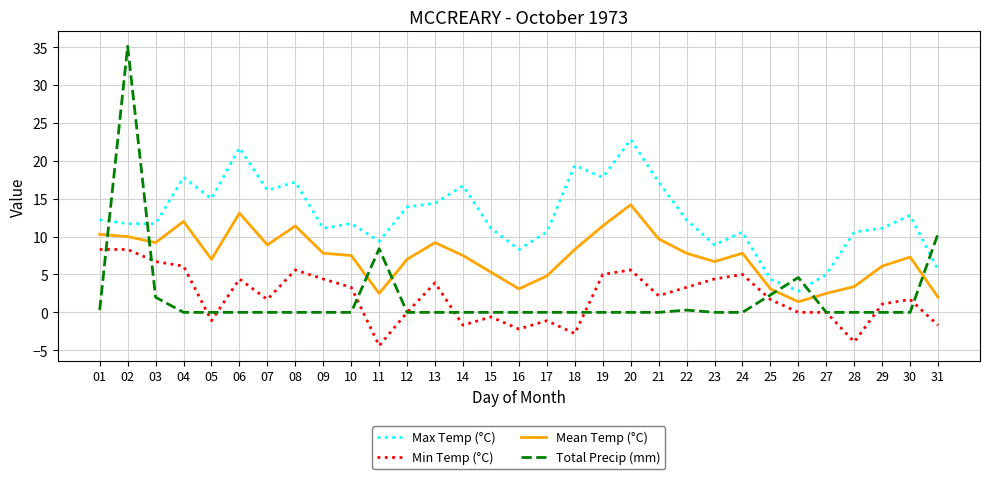

Which series has the widest spread of values?

Total Precip (mm)